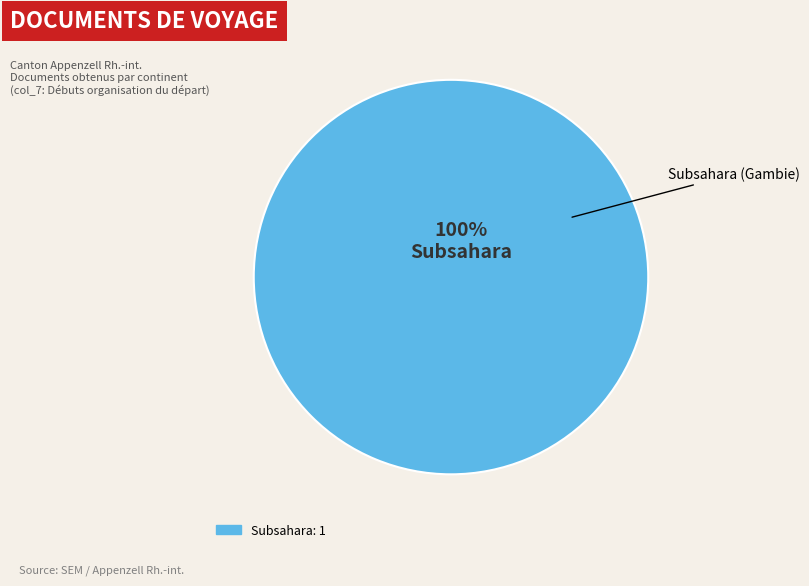

Does any single category account for the majority?

Yes